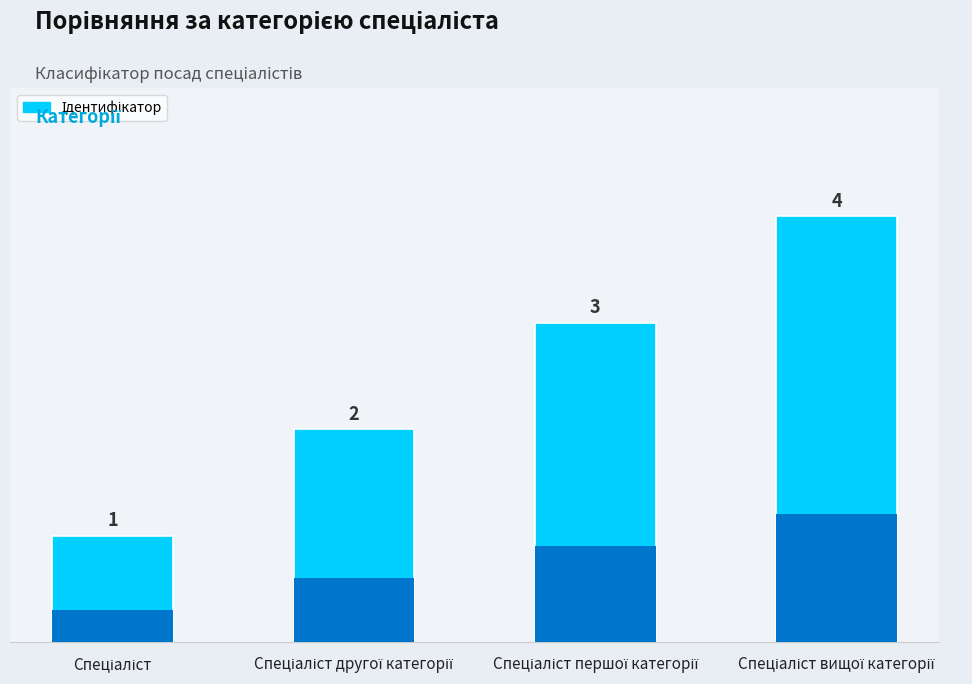

True or false: the data shows 1 at Спеціаліст другої категорії.

False